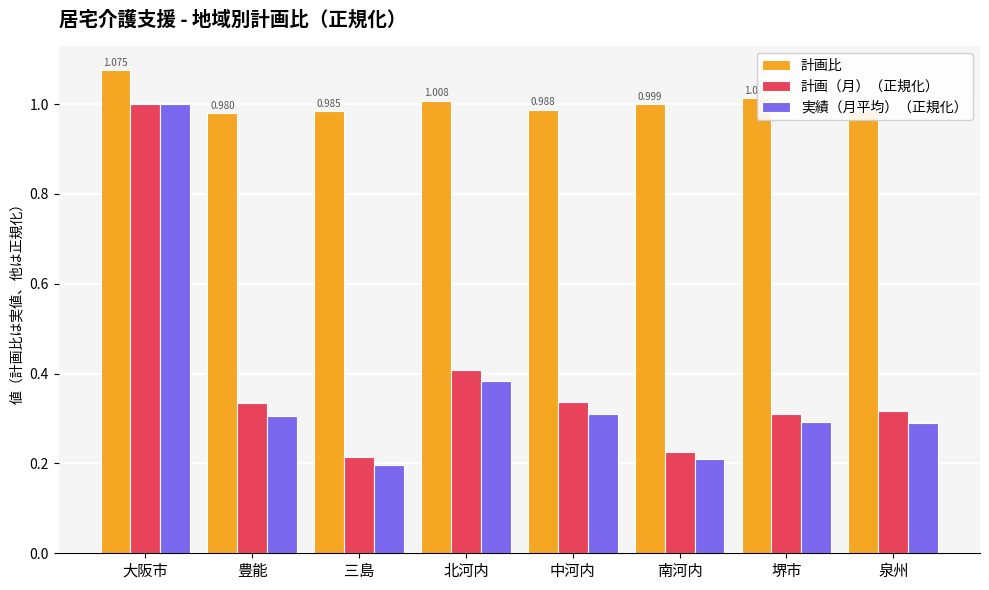

Between 大阪市 and 北河内, which series saw the biggest shift?

実績（月平均）（正規化）